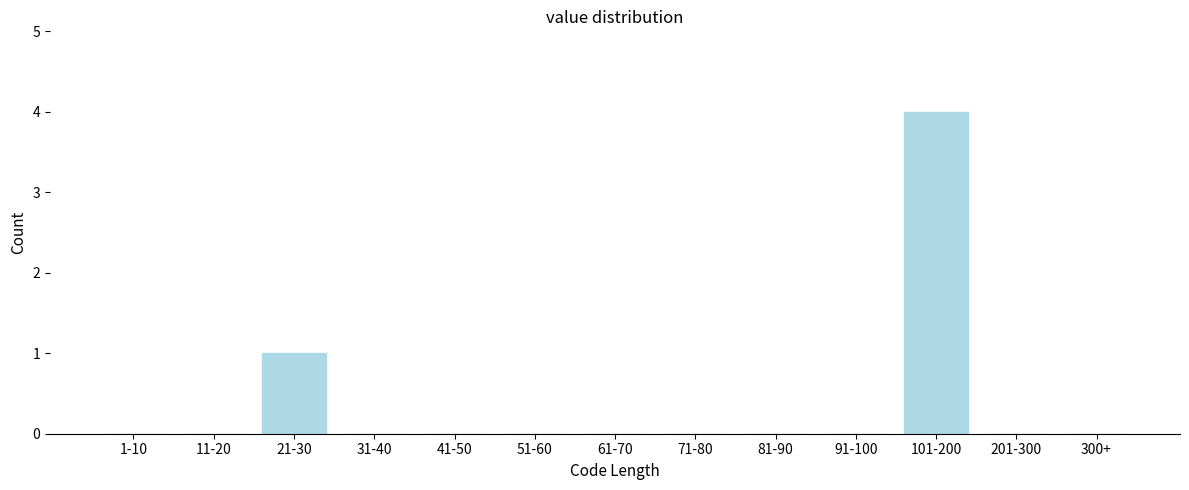

Reading left to right, transcribe all the data shown in this chart.

1-10=0	11-20=0	21-30=1	31-40=0	41-50=0	51-60=0	61-70=0	71-80=0	81-90=0	91-100=0	101-200=4	201-300=0	300+=0